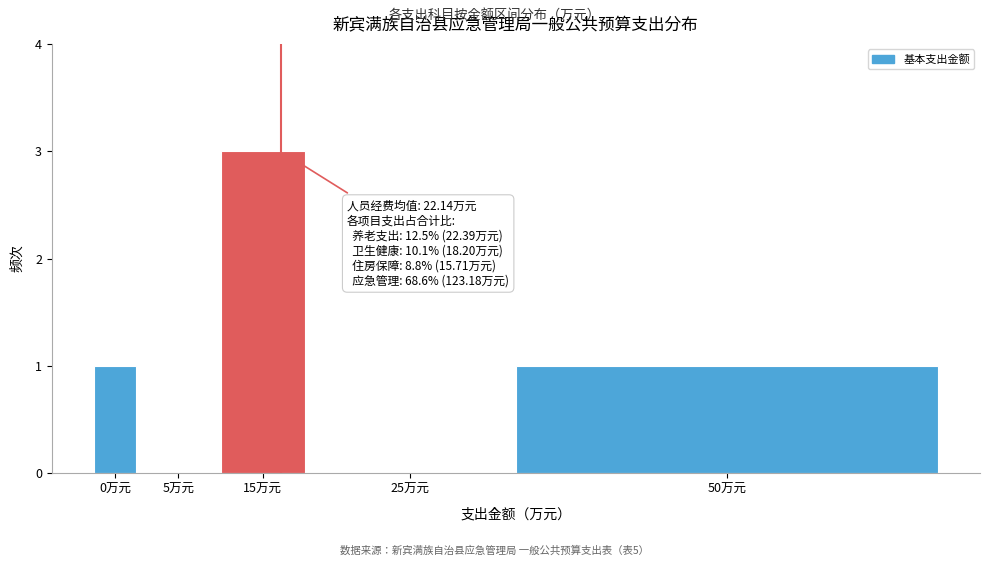

Reading left to right, list all the values displayed in this chart.

0万元=1	5万元=0	15万元=3	25万元=0	50万元=1